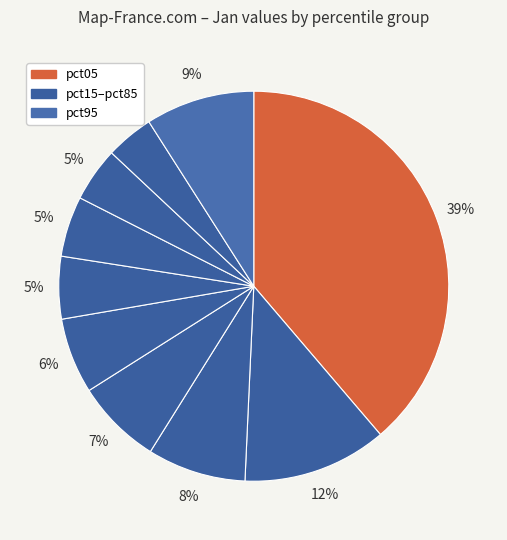

Which slice is the largest?

pct05